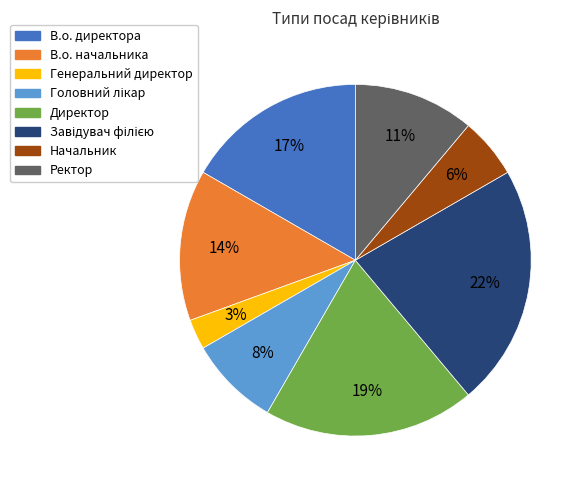

To the nearest percent, what is the average slice percentage?

12%